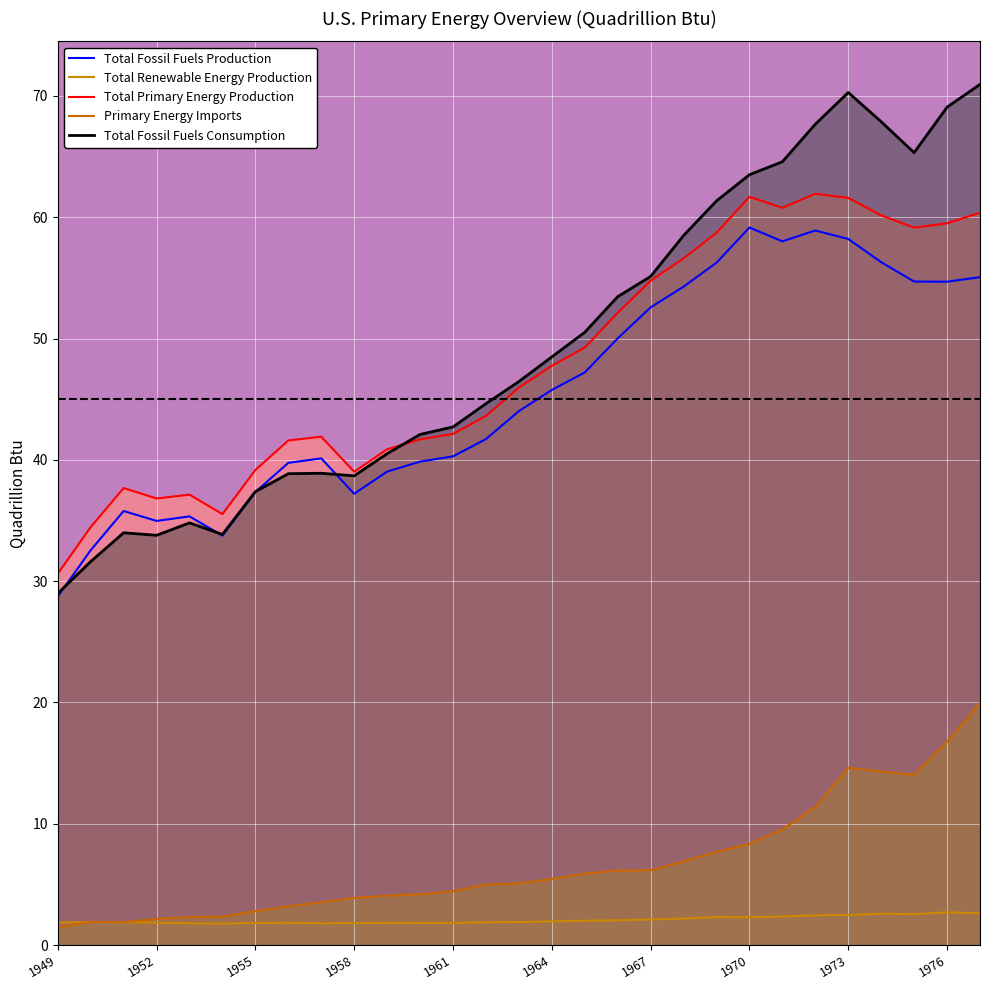

True or false: Total Fossil Fuels Production and Total Renewable Energy Production cross at least once.

False